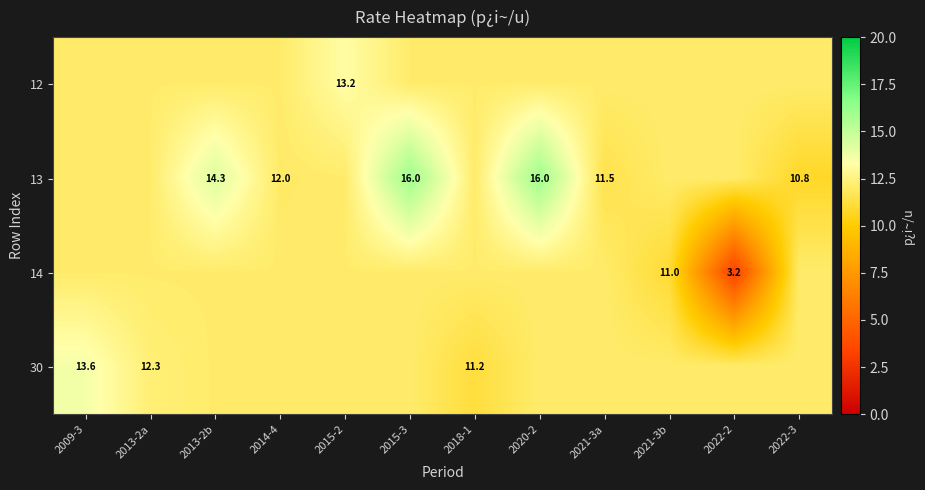

Rank the categories by 14 value from lowest to highest.

2022-2, 2021-3b, 2009-3, 2013-2a, 2013-2b, 2014-4, 2015-2, 2015-3, 2018-1, 2020-2, 2021-3a, 2022-3